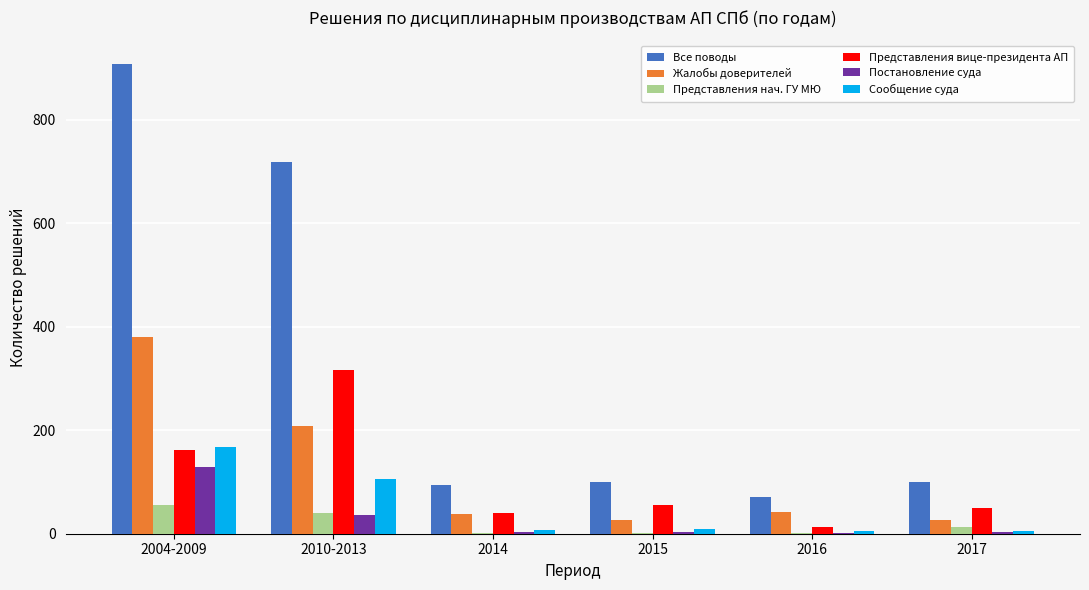

What is the maximum value shown in the chart?

908